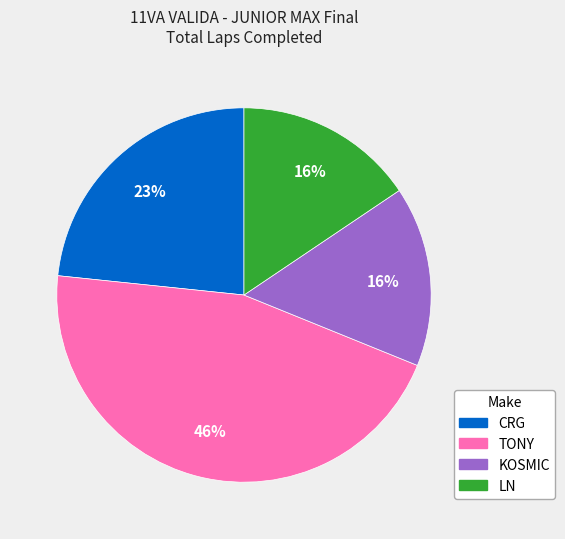

Is there any slice that represents more than half of the pie?

No